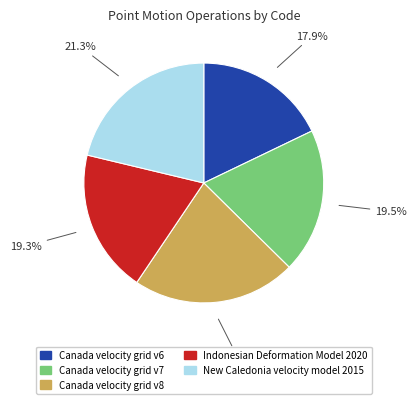

Count the number of slices in the pie.

5